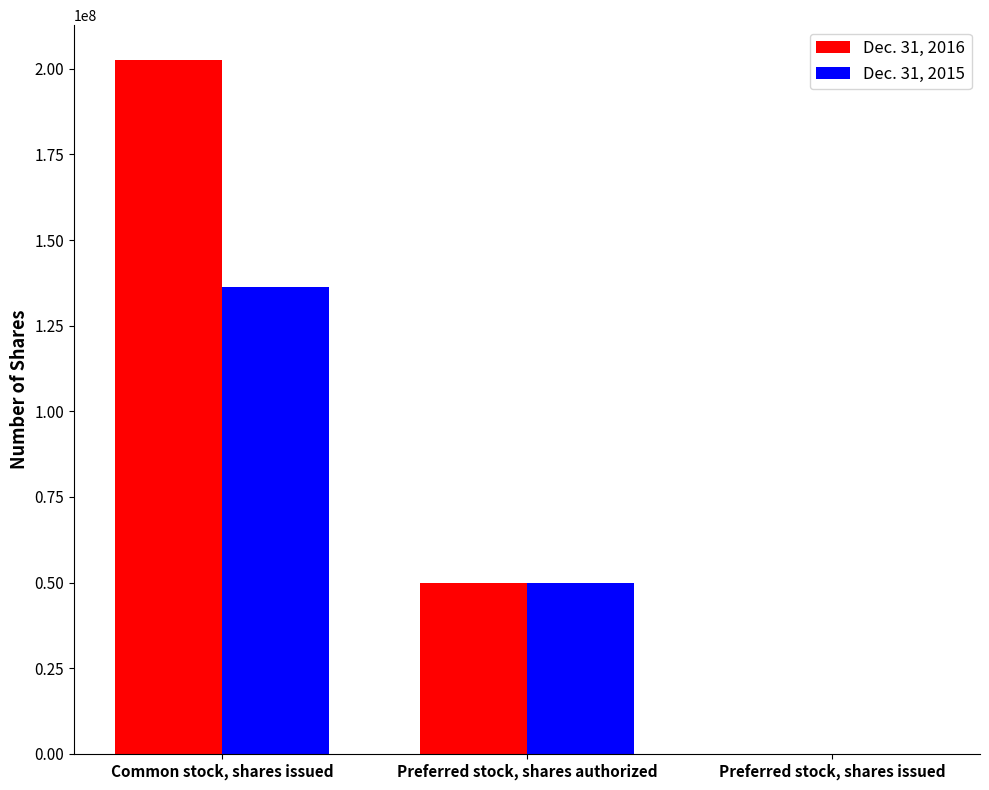

Which category has the highest value in the Dec. 31, 2015 series?

Common stock, shares issued